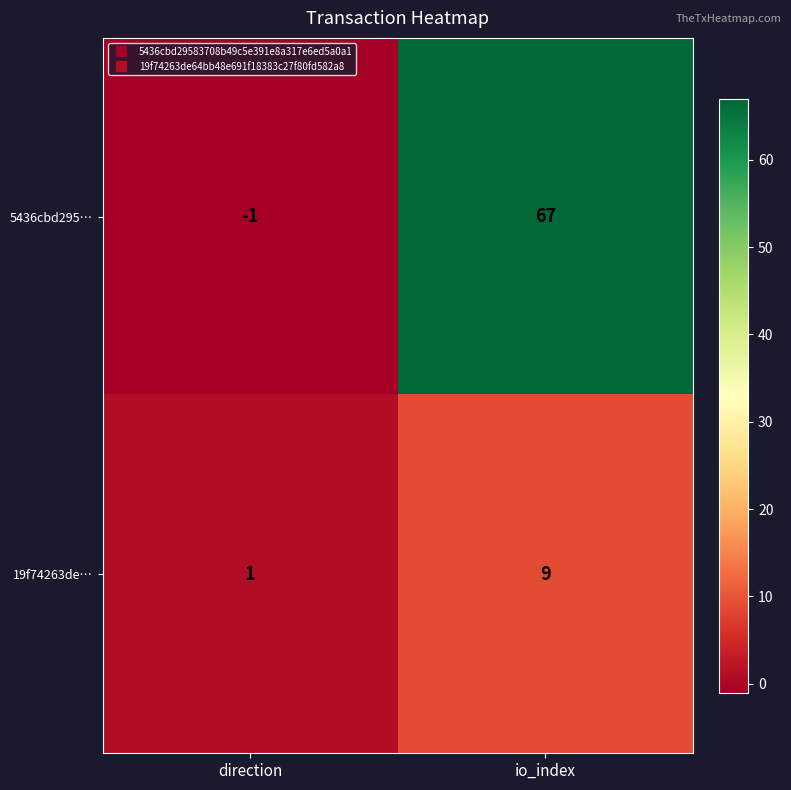

At which category is the sum across all series the highest?

io_index